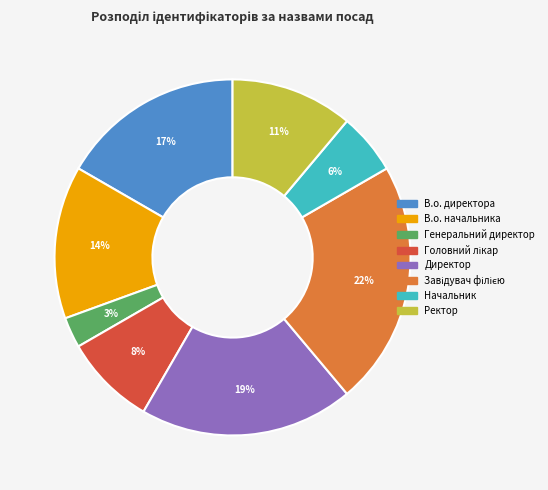

To the nearest percent, what is the average slice percentage?

12%